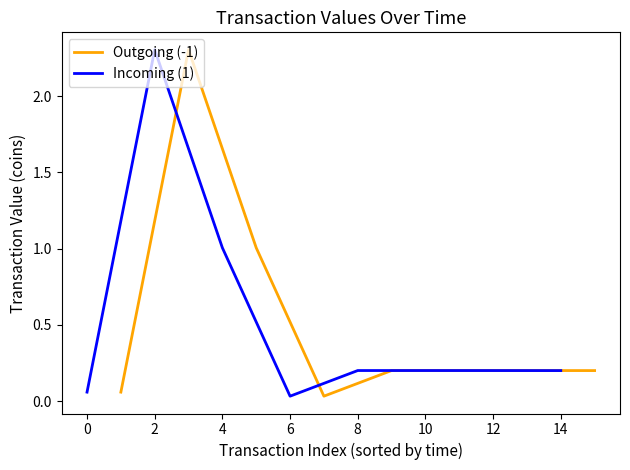

List the series in order of their peak value, highest first.

Outgoing (-1), Incoming (1)